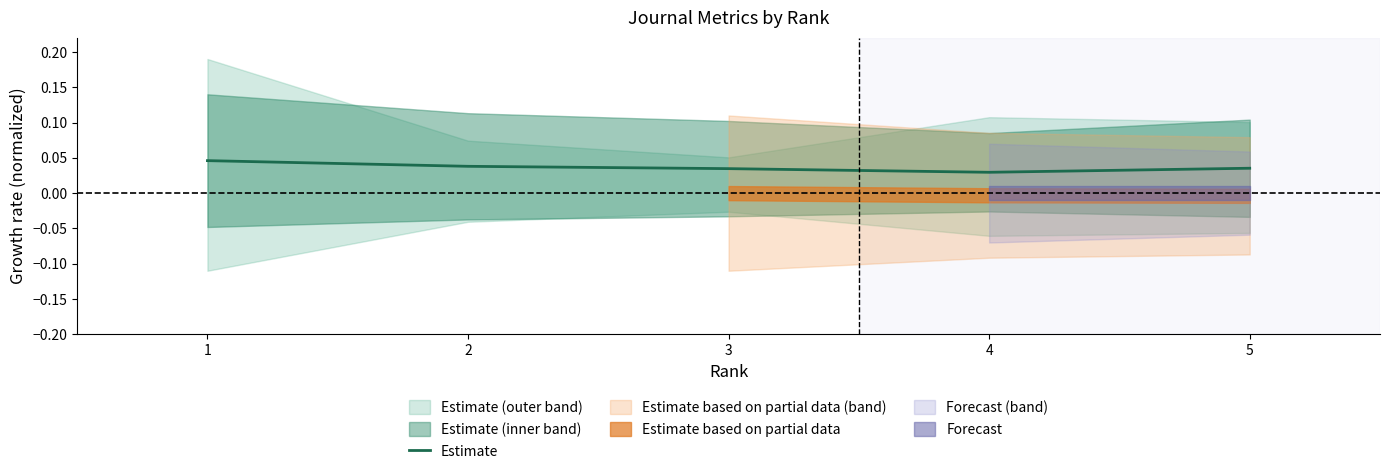

Between 4 and 1, which is larger?

1